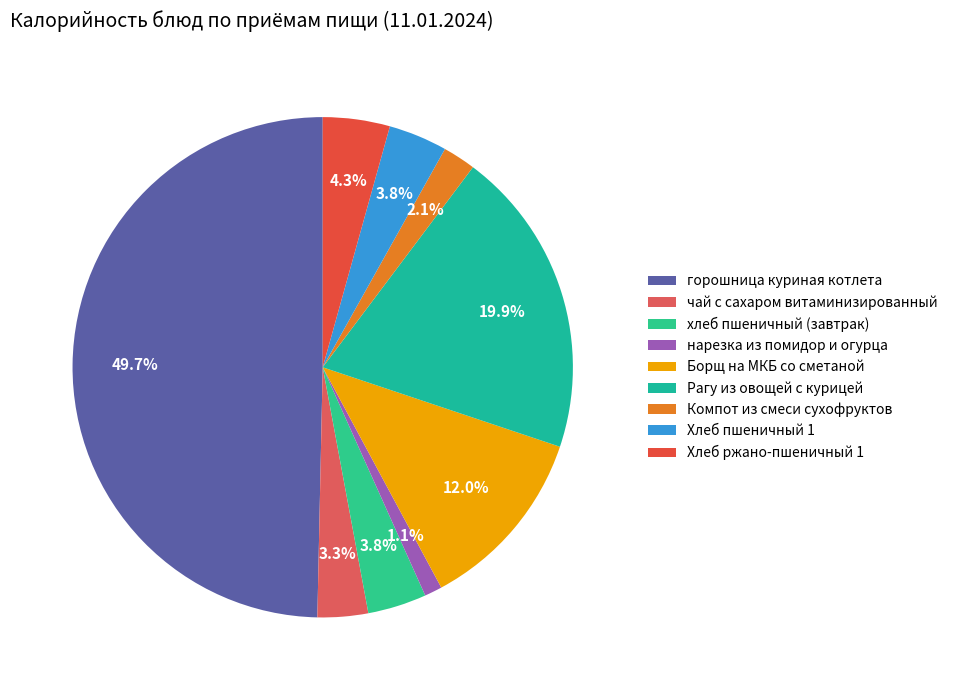

Approximately how many times larger is the value at нарезка из помидор и огурца compared to Компот из смеси сухофруктов?

0.5